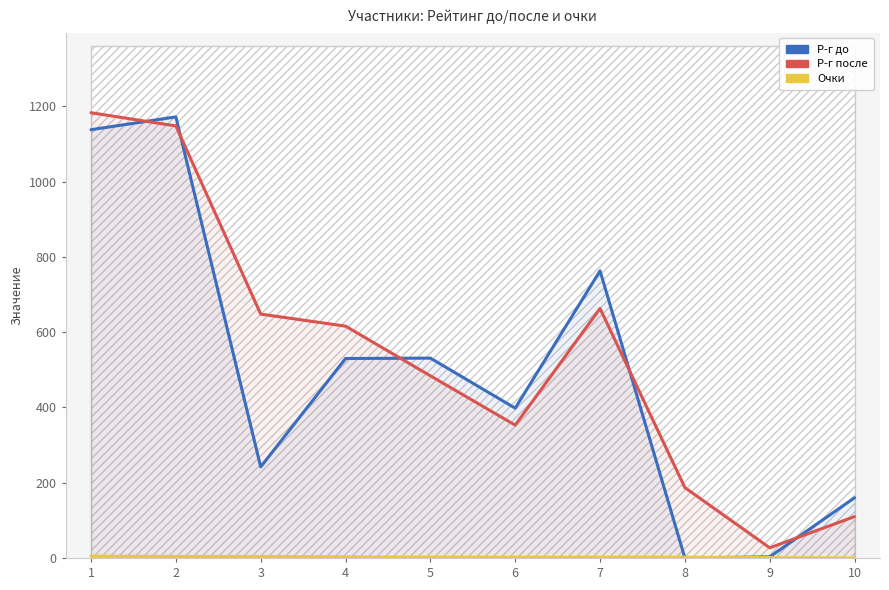

Count the Очки values in the range 2 to 4.

7